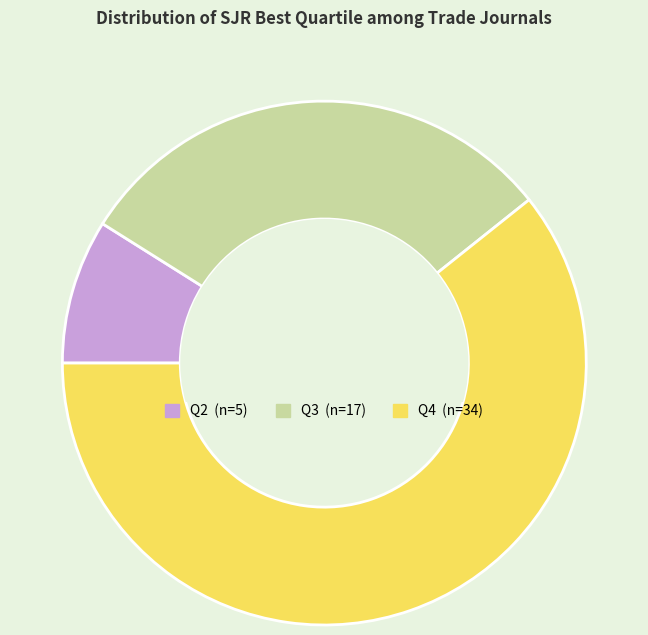

Approximately how many times larger is the value at Q2 compared to Q4?

0.1